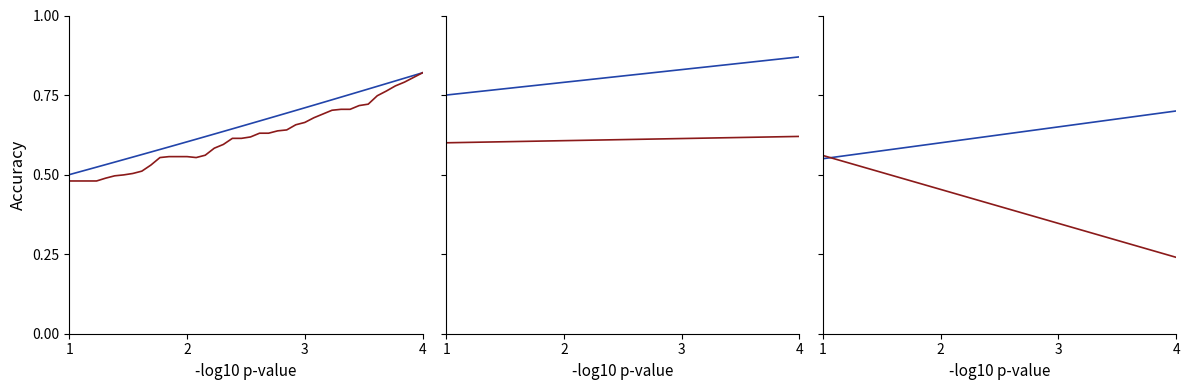

What are all the series names shown in the legend?

ELEVATION, SURFACE, LAT, LON, UTCTIMESOD, LON (inv)